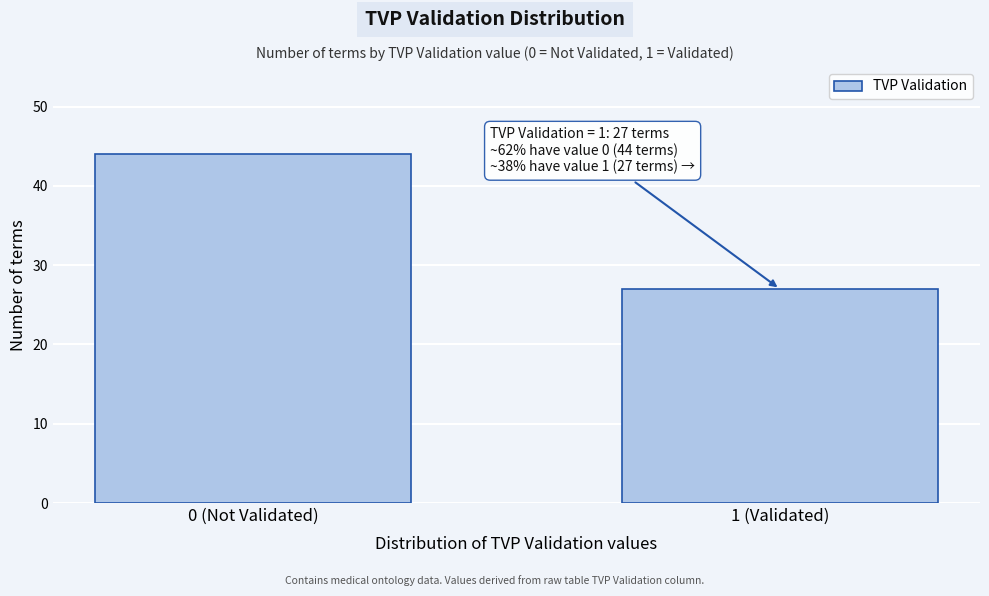

Reading left to right, transcribe all the data shown in this chart.

0 (Not Validated)=44	1 (Validated)=27